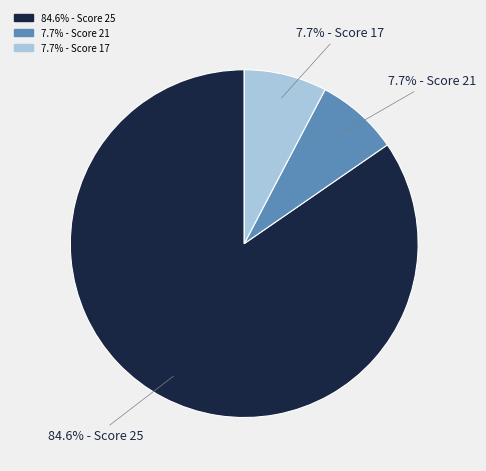

Is there a majority slice in this chart?

Yes